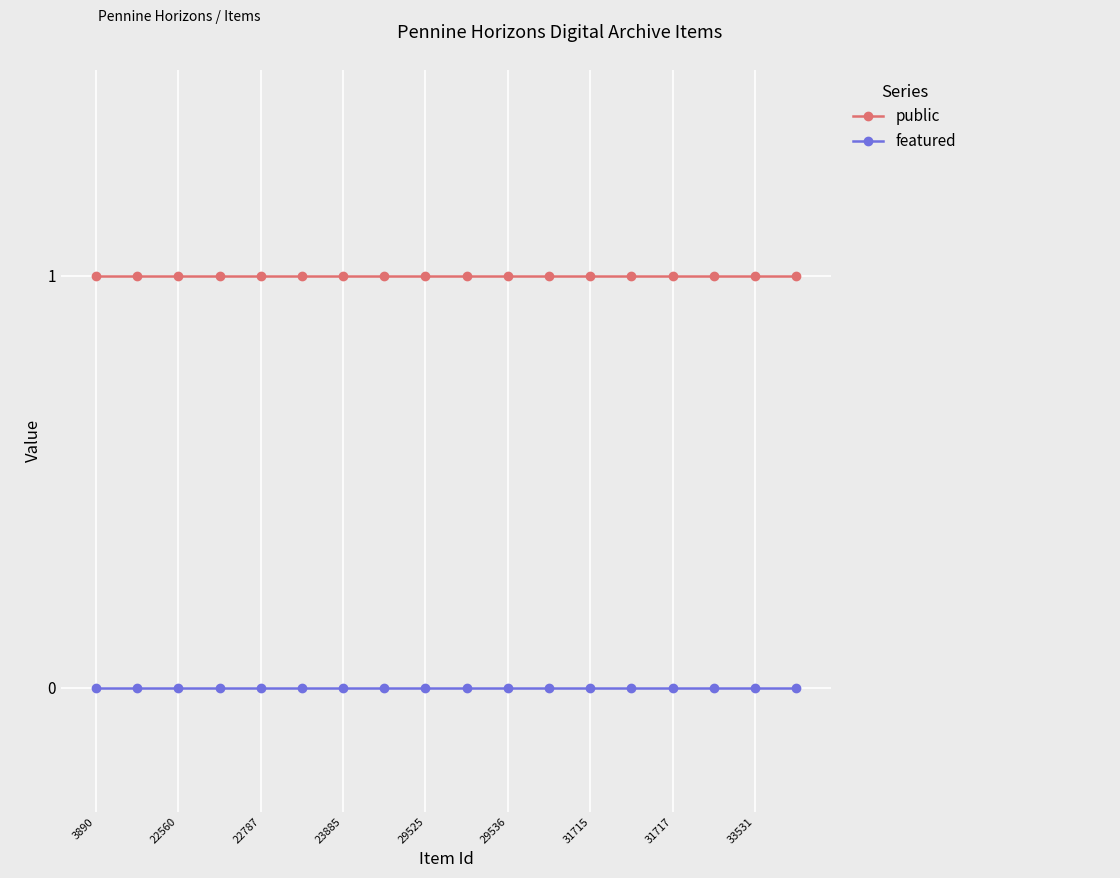

What is the value of the public point at the 7th from the left?

1